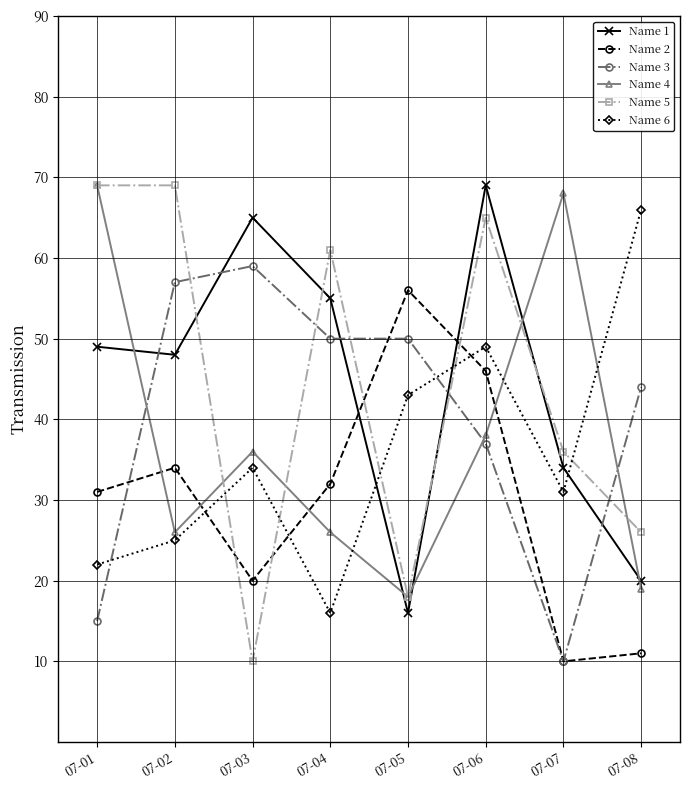

How many distinct data groups are displayed?

6